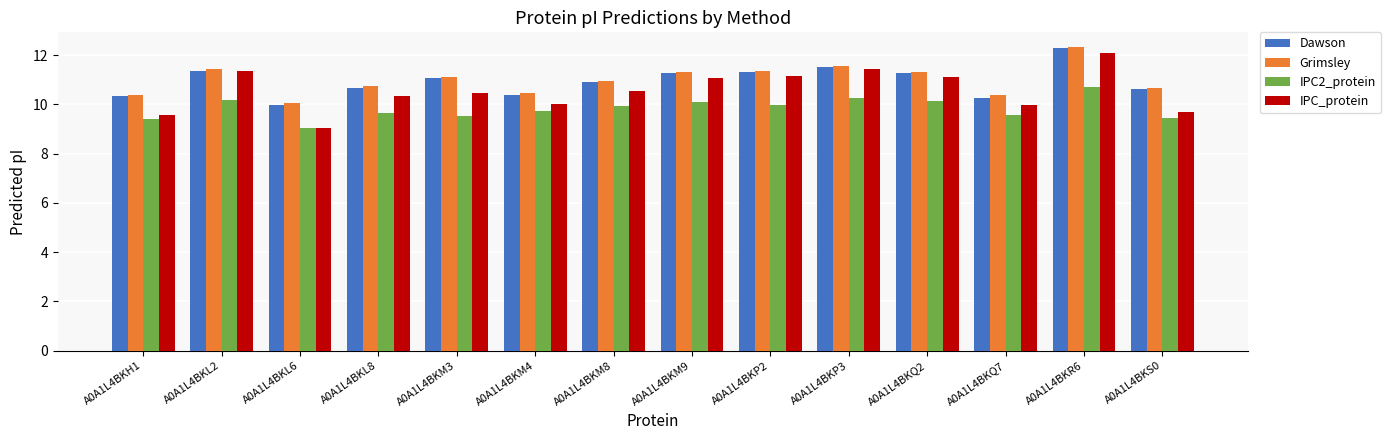

How many series are shown in this chart?

4